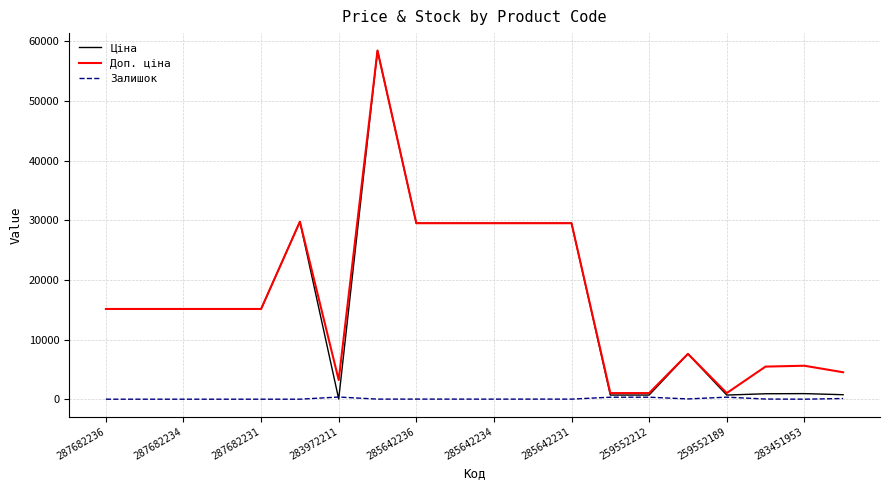

Which series has the largest range (max minus min)?

Ціна